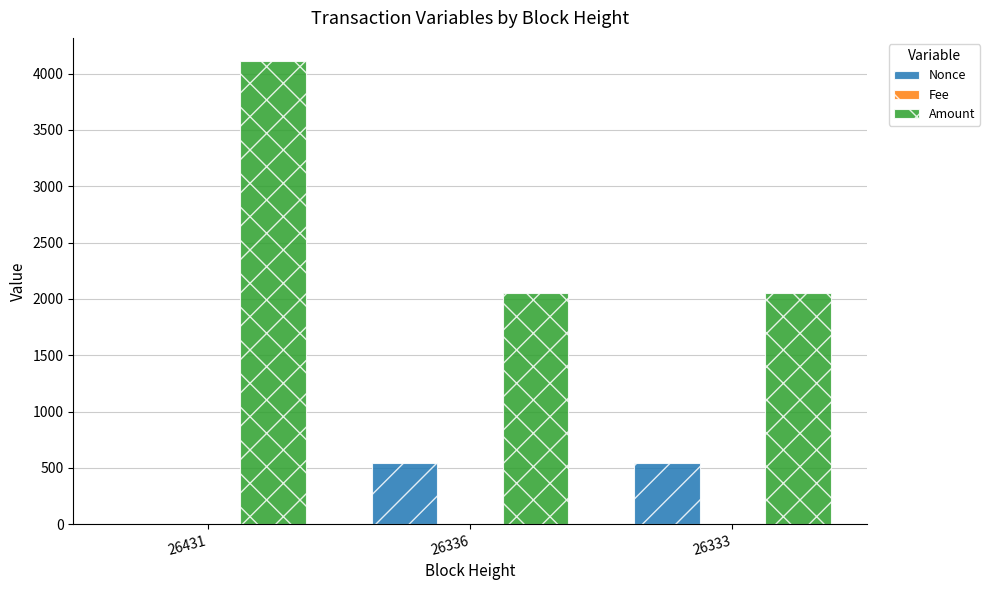

Which series has the largest total across all categories?

Amount